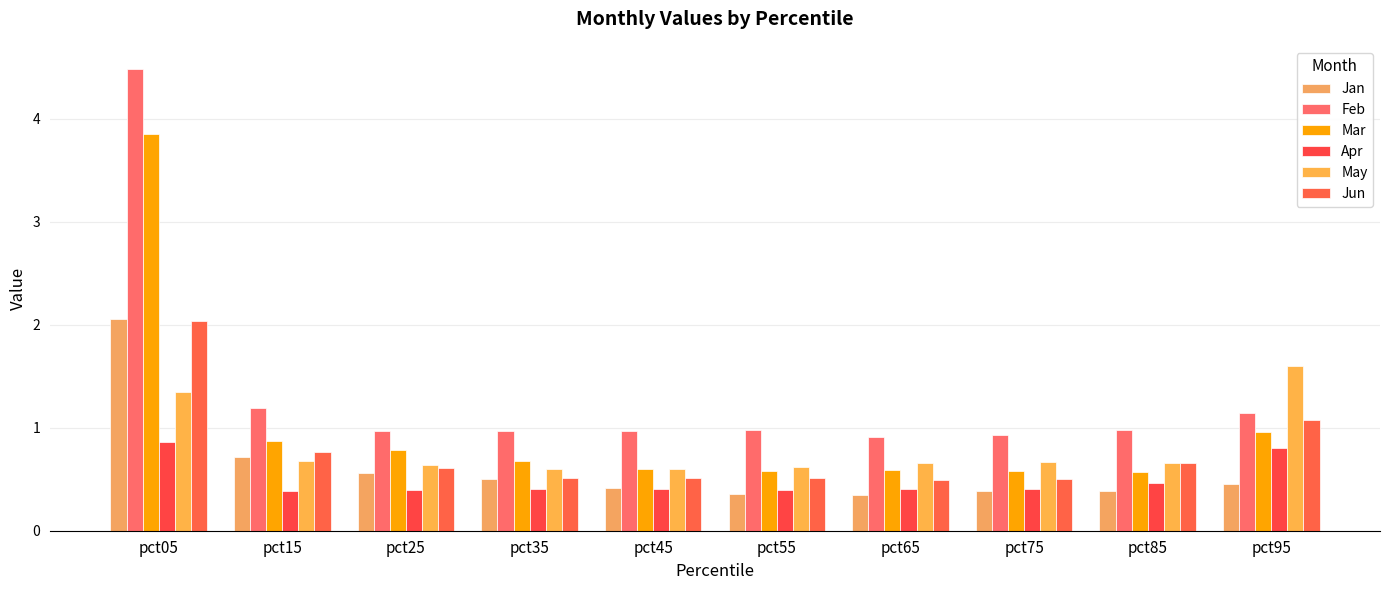

What is the smallest value displayed?

0.3